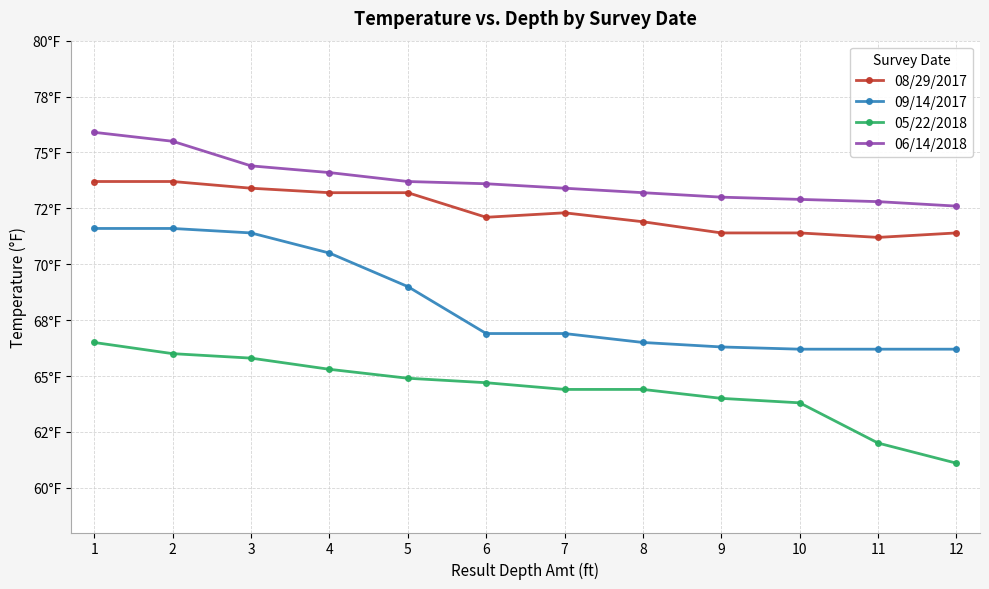

Is it true that 08/29/2017 equals 71.9 at 8?

True